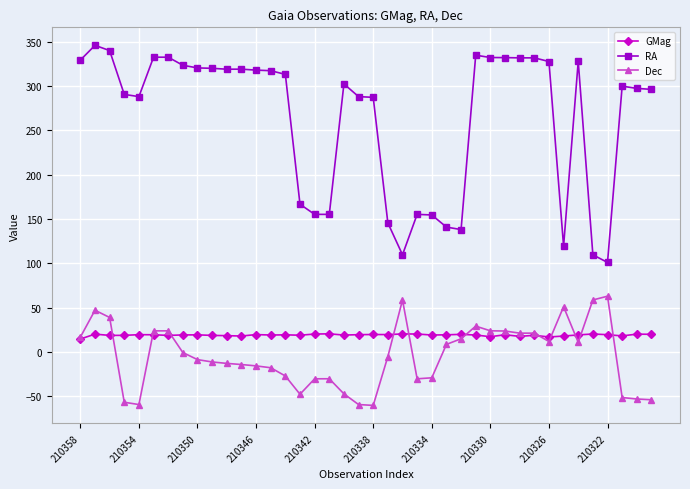

What is the maximum value for RA?

345.7